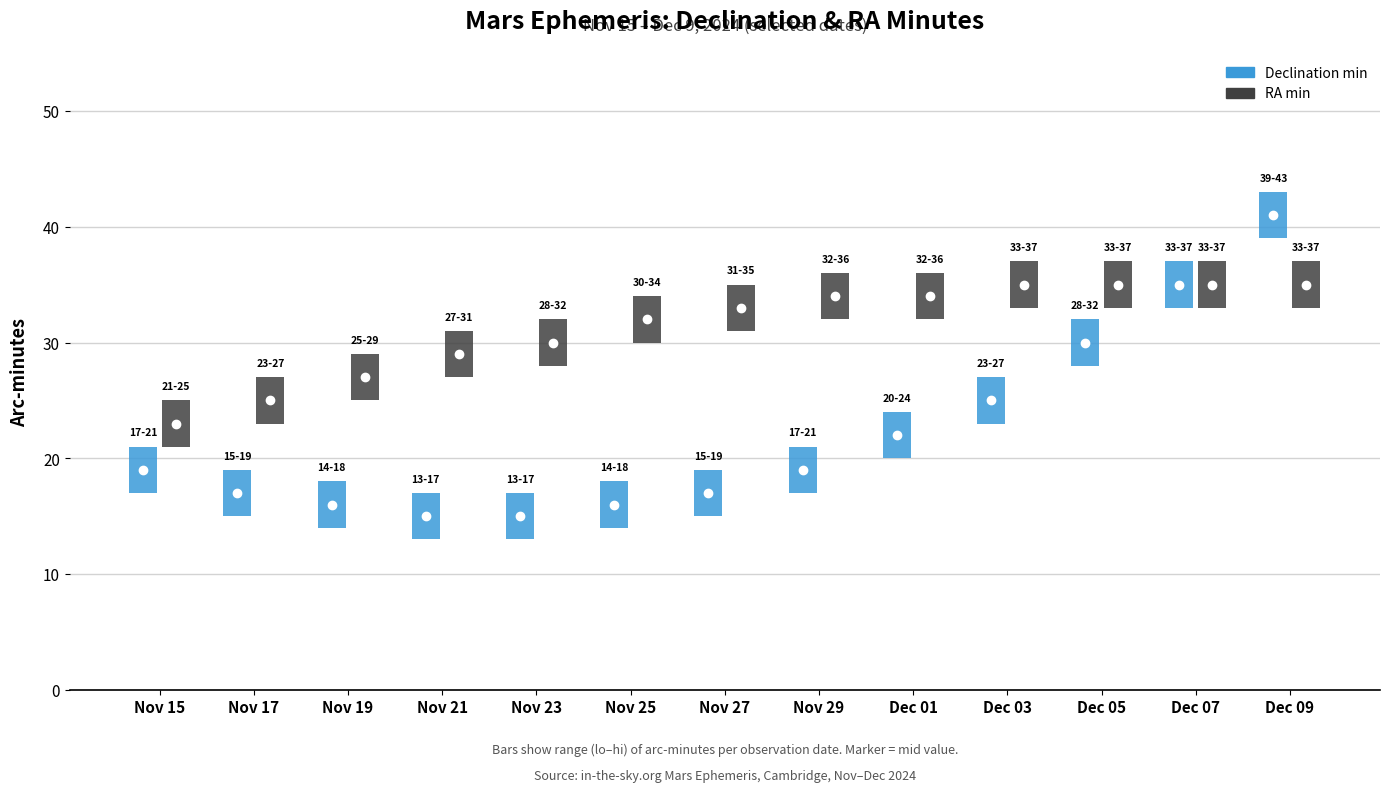

Which series has the largest total across all categories?

RA min